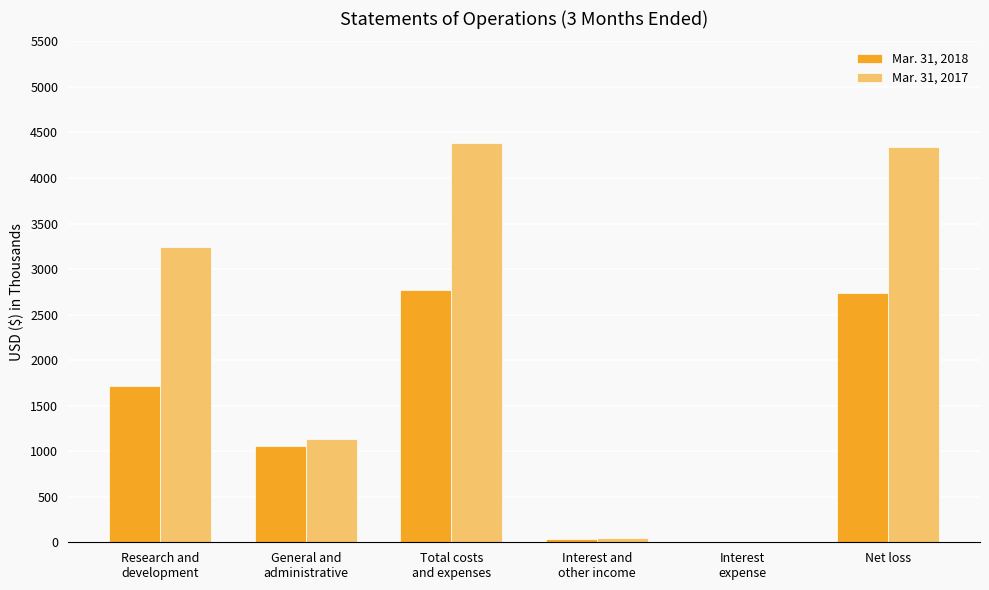

Is it true that Mar. 31, 2017 equals 1135 at General and
administrative?

True